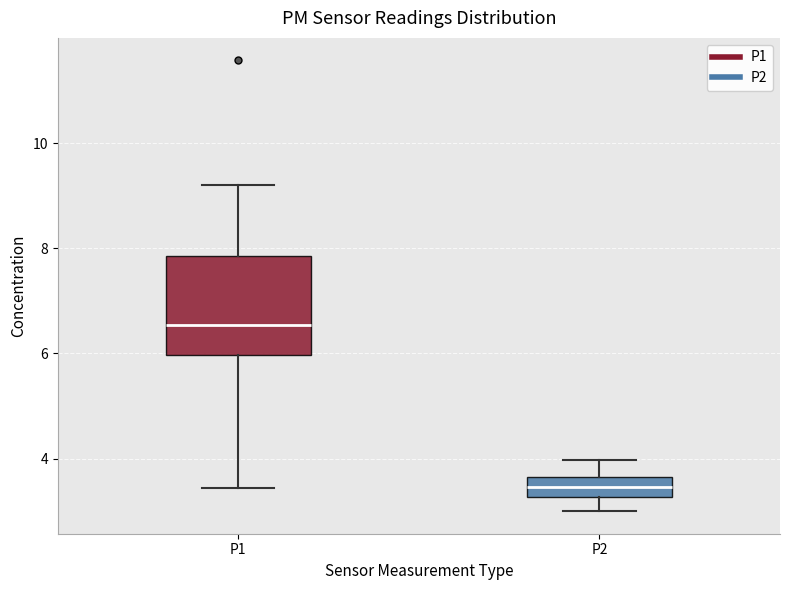

Reading left to right, read every box against the y-axis: the position of its median line, the range the box covers, and the ends of its whiskers. The values are not printed on the chart, so give them approximately, as read against the axis.

P1: median 6.6, box 6.0 to 7.8, whiskers 3.4 to 9.2
P2: median 3.4, box 3.2 to 3.6, whiskers 3.0 to 4.0